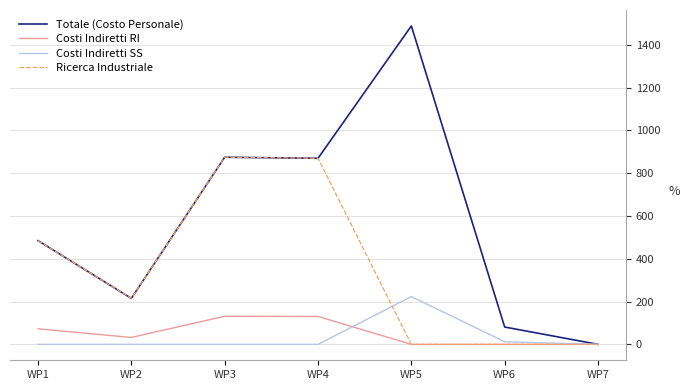

Which series changed the most between WP1 and WP5?

Totale (Costo Personale)